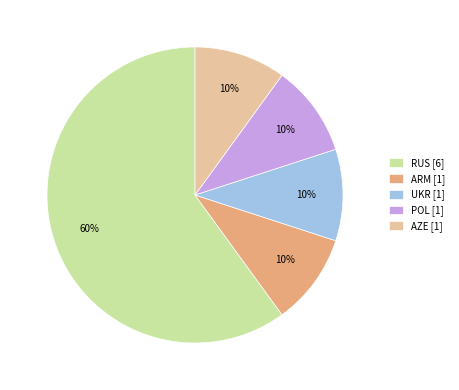

What is the ratio of the value at AZE [1] to the value at POL [1]?

1.0